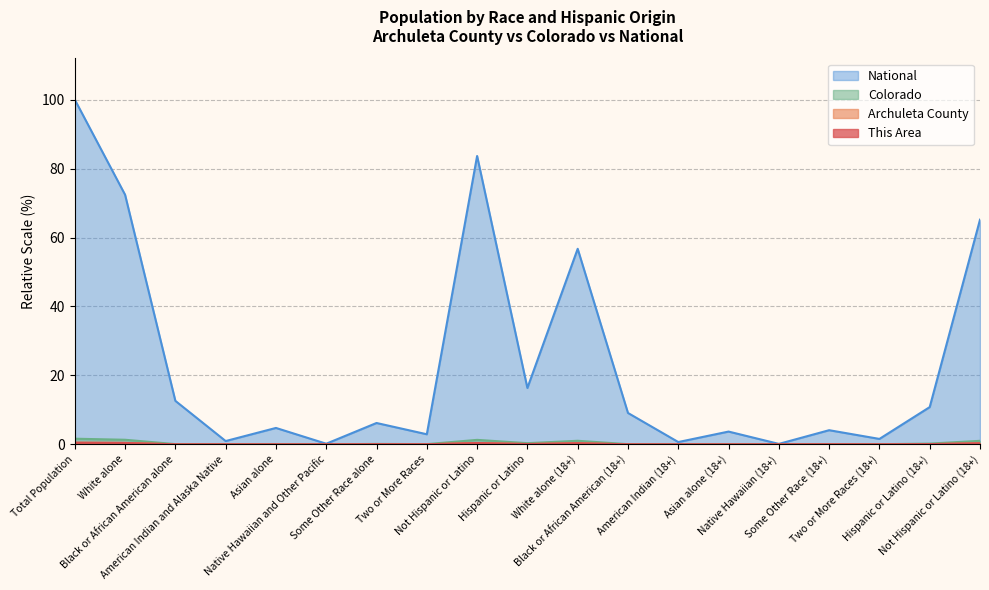

What is the label of the 2nd point from the right?

Hispanic or Latino (18+)